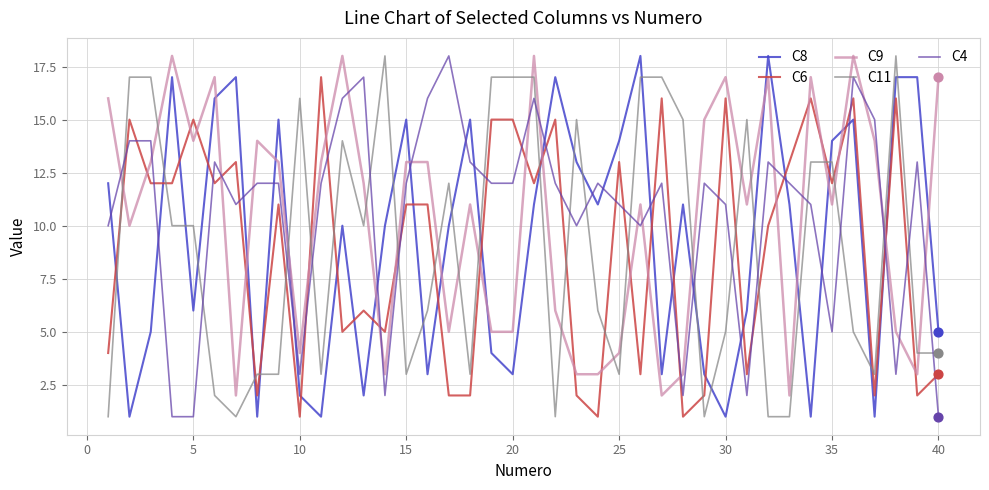

True or false: C9 and C11 intersect in this chart.

True